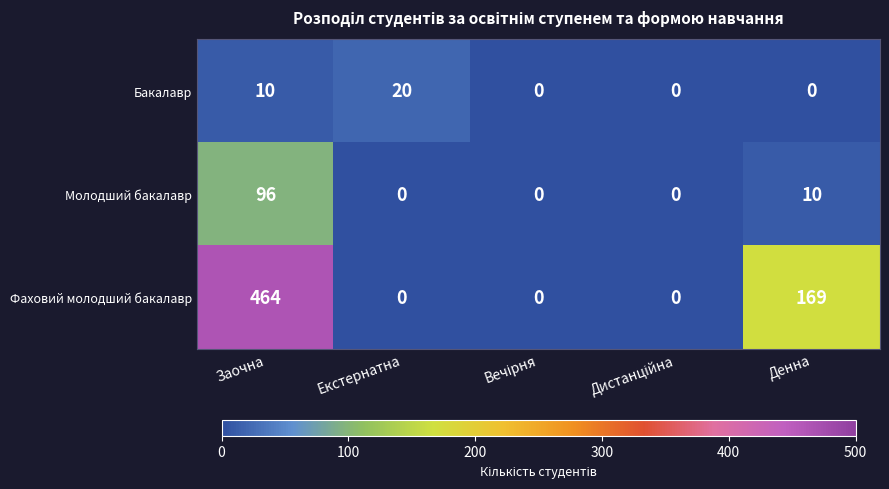

What is the sum of the Бакалавр values at Заочна and Екстернатна?

30